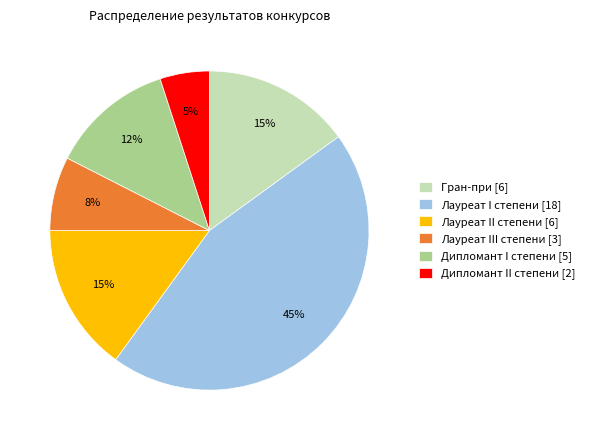

Is the sum of Лауреат III степени and Лауреат I степени greater than half?

Yes